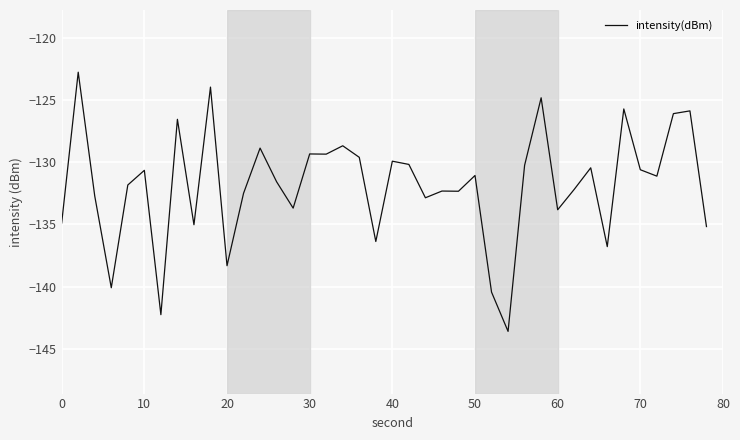

What is the smallest value displayed?

-143.6